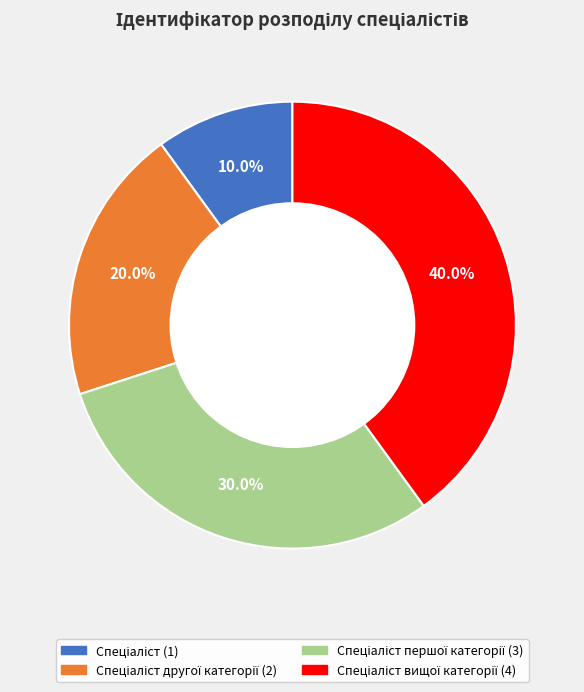

Does any single category account for the majority?

No